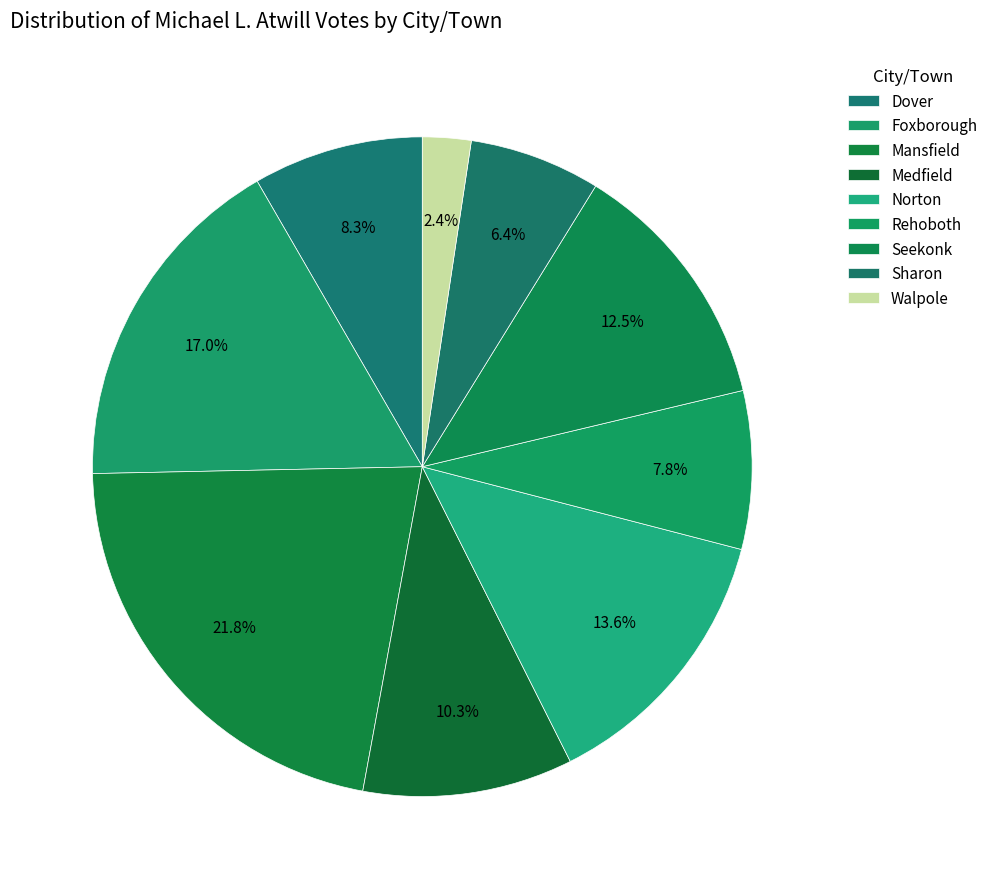

Is there any slice that represents more than half of the pie?

No